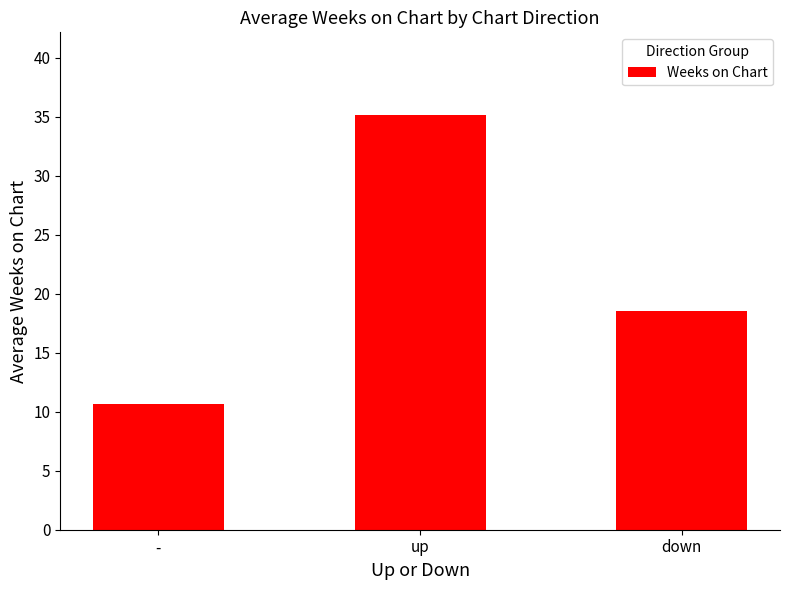

What is the difference between the values at up and -?

24.5